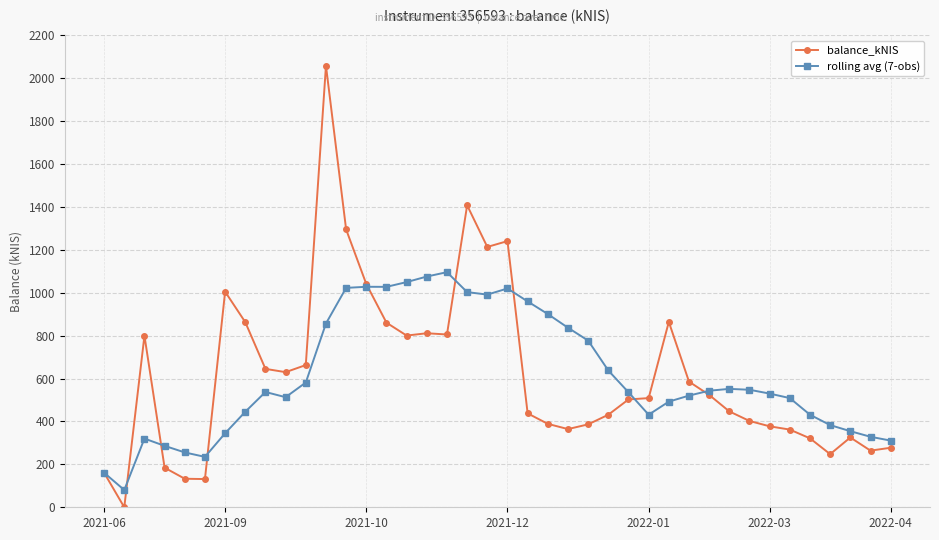

How many series are shown in this chart?

2